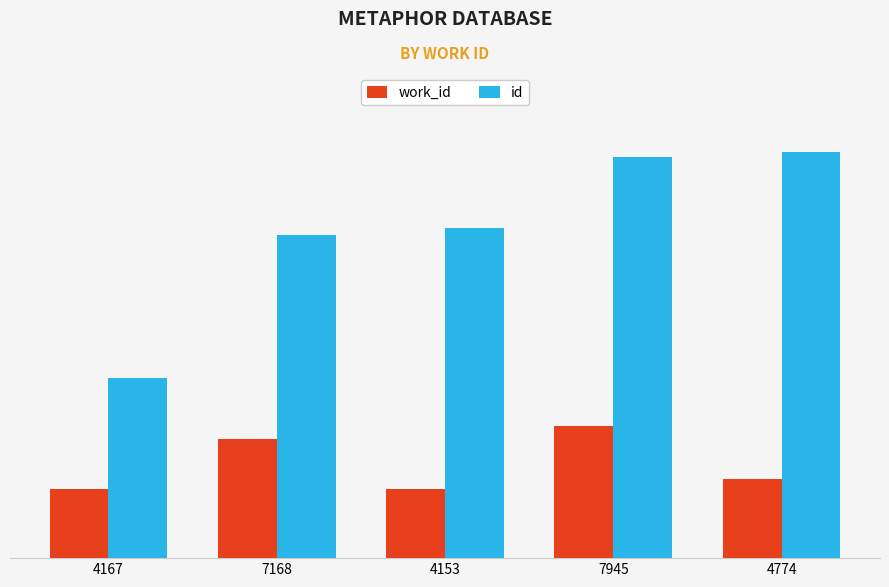

Rank the series at 7945 from highest to lowest value.

id, work_id